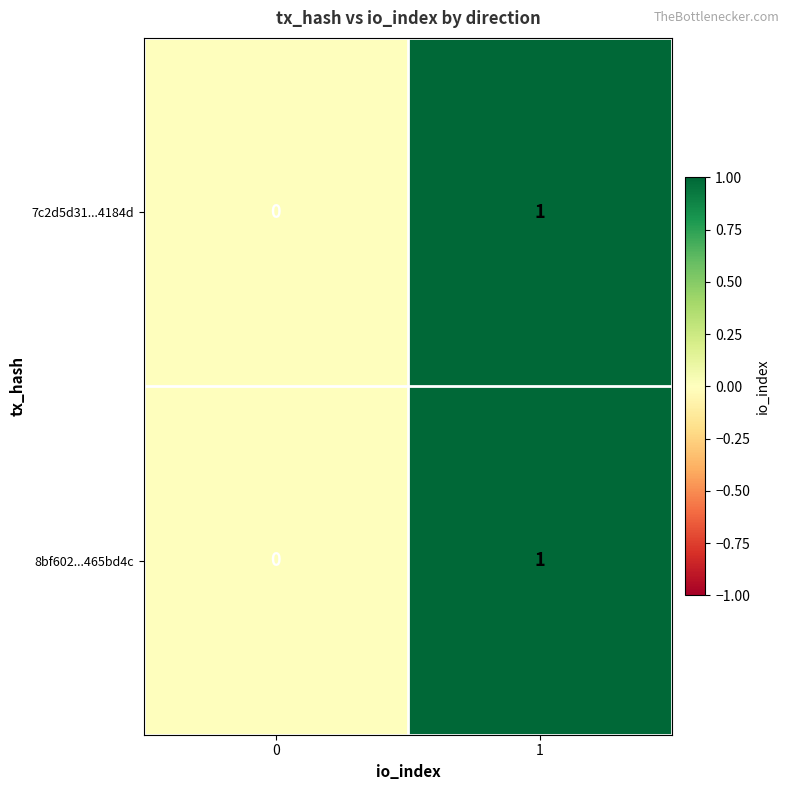

Is the value of 7c2d5d31...4184d at 0 greater than the value of 8bf602...465bd4c at 1?

No